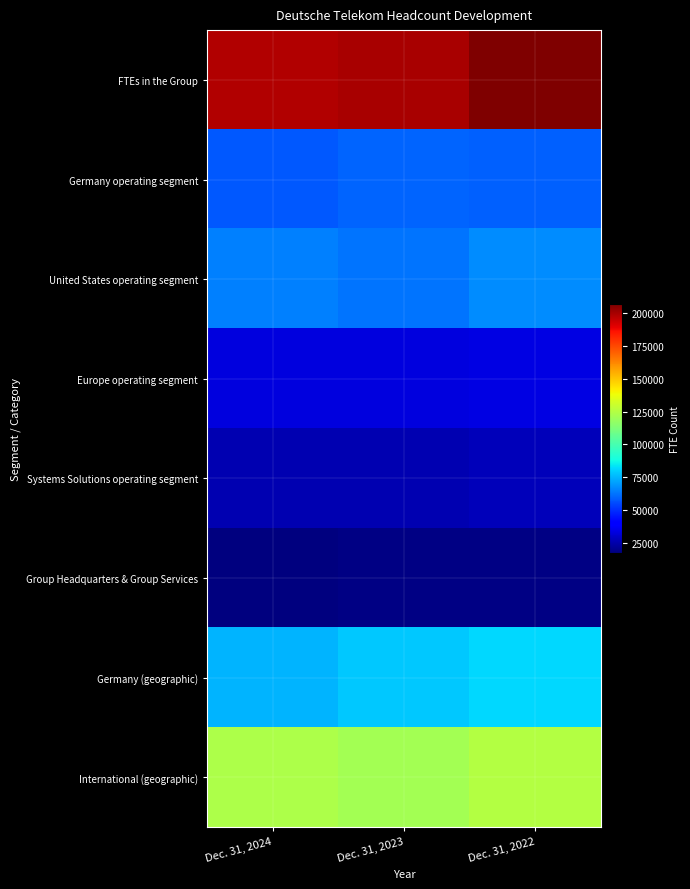

Between Dec. 31, 2024 and Dec. 31, 2023, which is larger?

Dec. 31, 2023